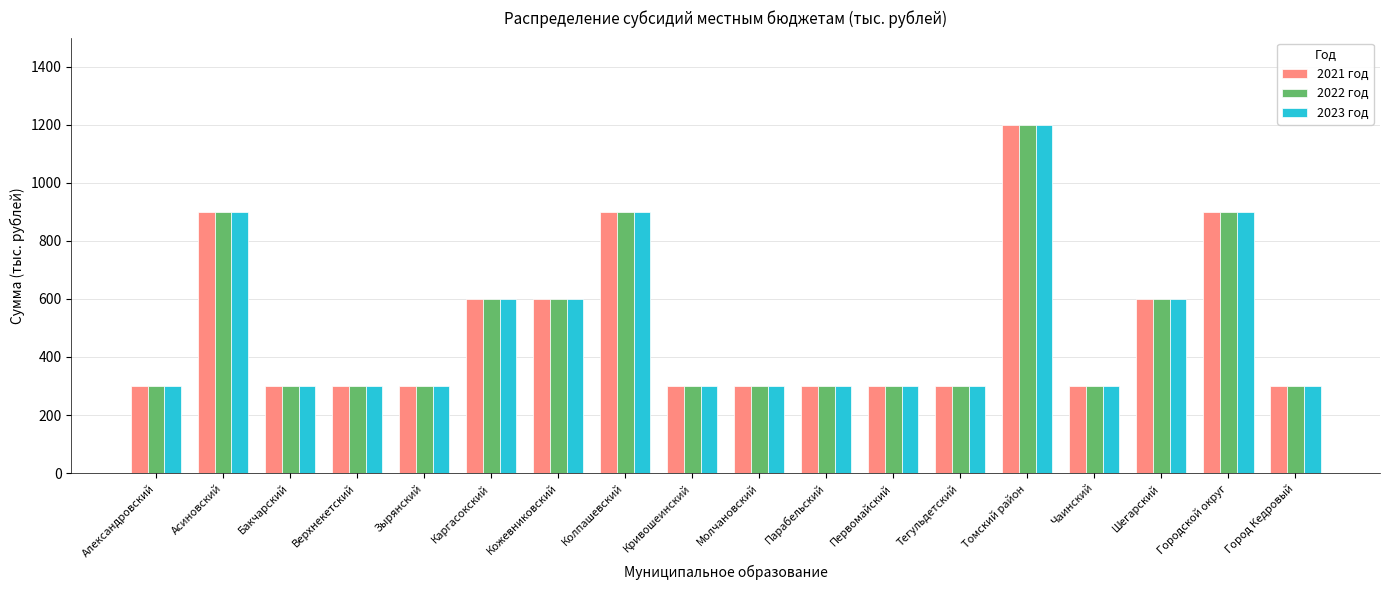

What is the minimum value shown in the chart?

300